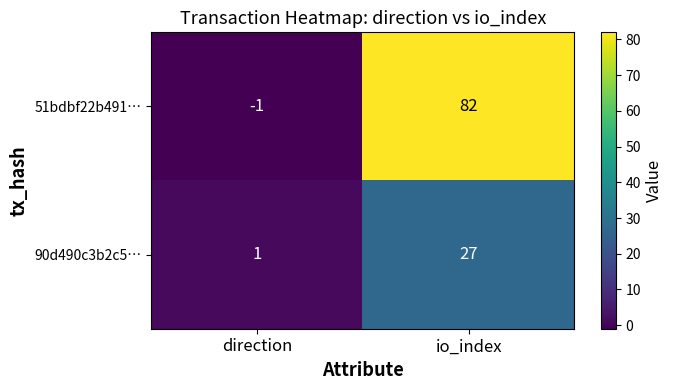

What is the sum of all 51bdbf22b491… values?

81